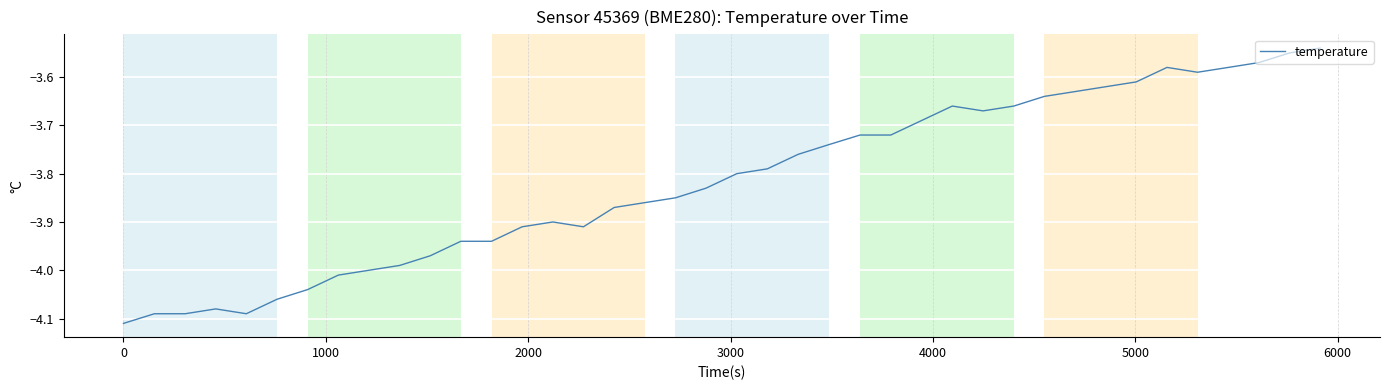

What is the difference between the maximum and minimum values?

0.6